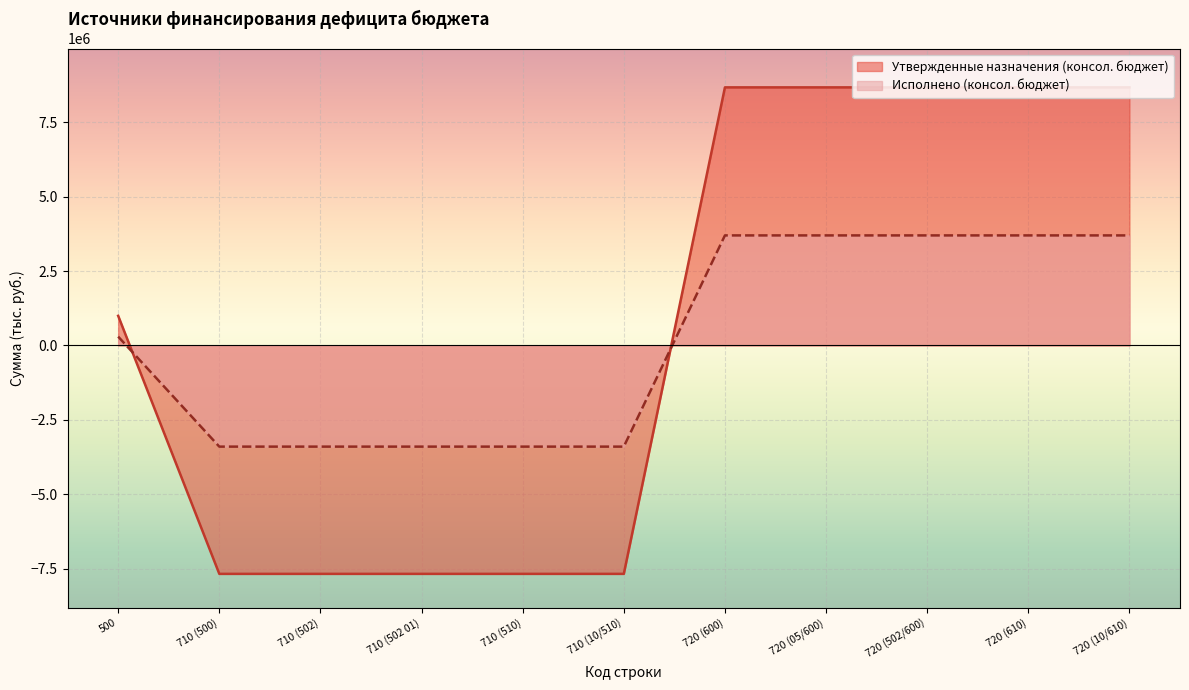

Reading left to right, list all the values displayed in this chart.

Утвержденные назначения (консол. бюджет): 994846.1	-7676000.0	-7676000.0	-7676000.0	-7676000.0	-7676000.0	8670846.1	8670846.1	8670846.1	8670846.1	8670846.1
Исполнено (консол. бюджет): 295513.6	-3400805.4	-3400805.4	-3400805.4	-3400805.4	-3400805.4	3696319.0	3696319.0	3696319.0	3696319.0	3696319.0